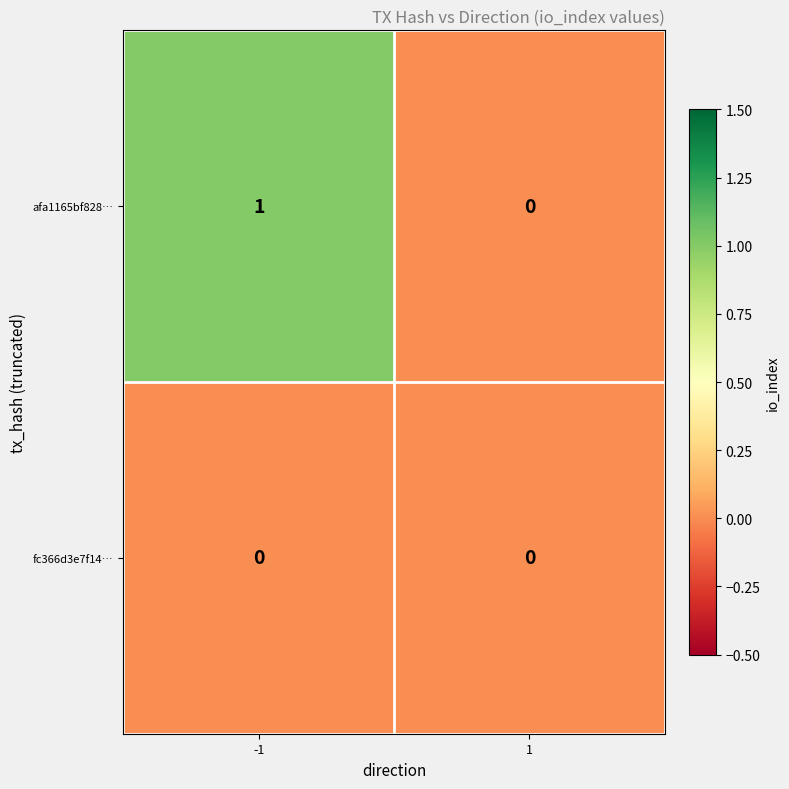

The fc366d3e7f14… series shows 0 at -1. True or false?

True